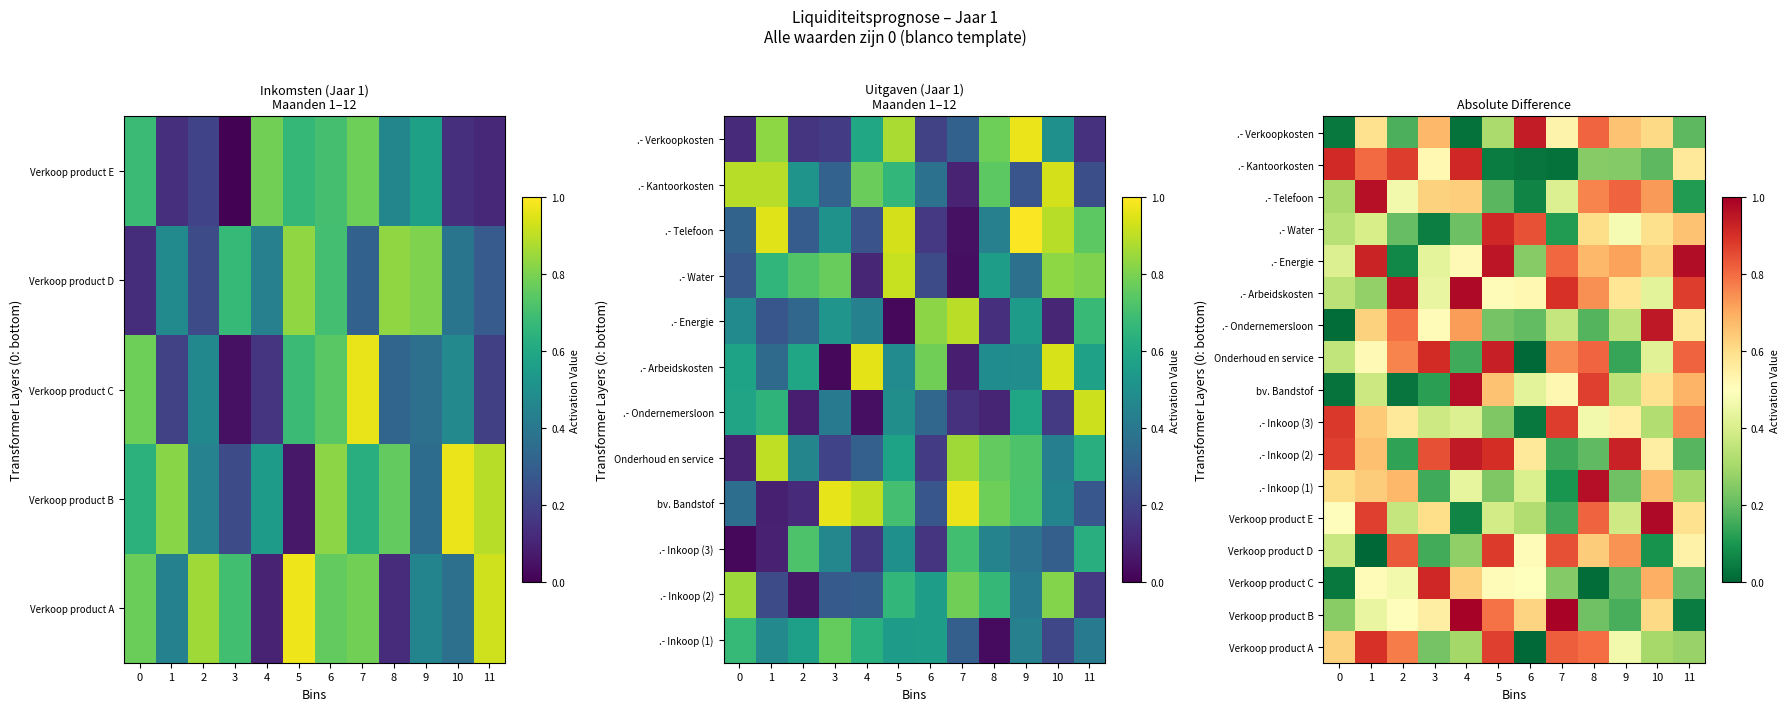

How many distinct data groups are displayed?

17